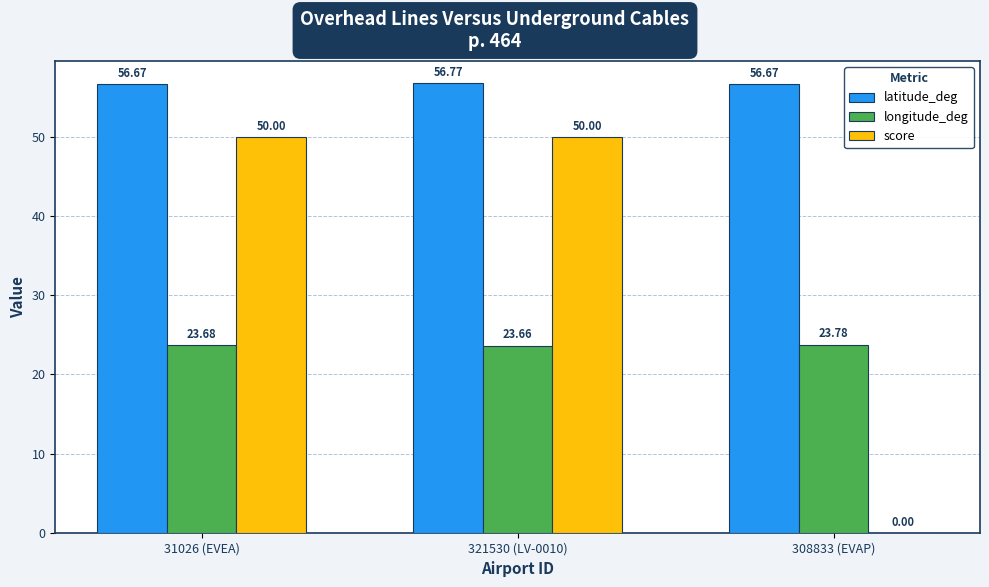

How many longitude_deg values are between 23 and 24?

3